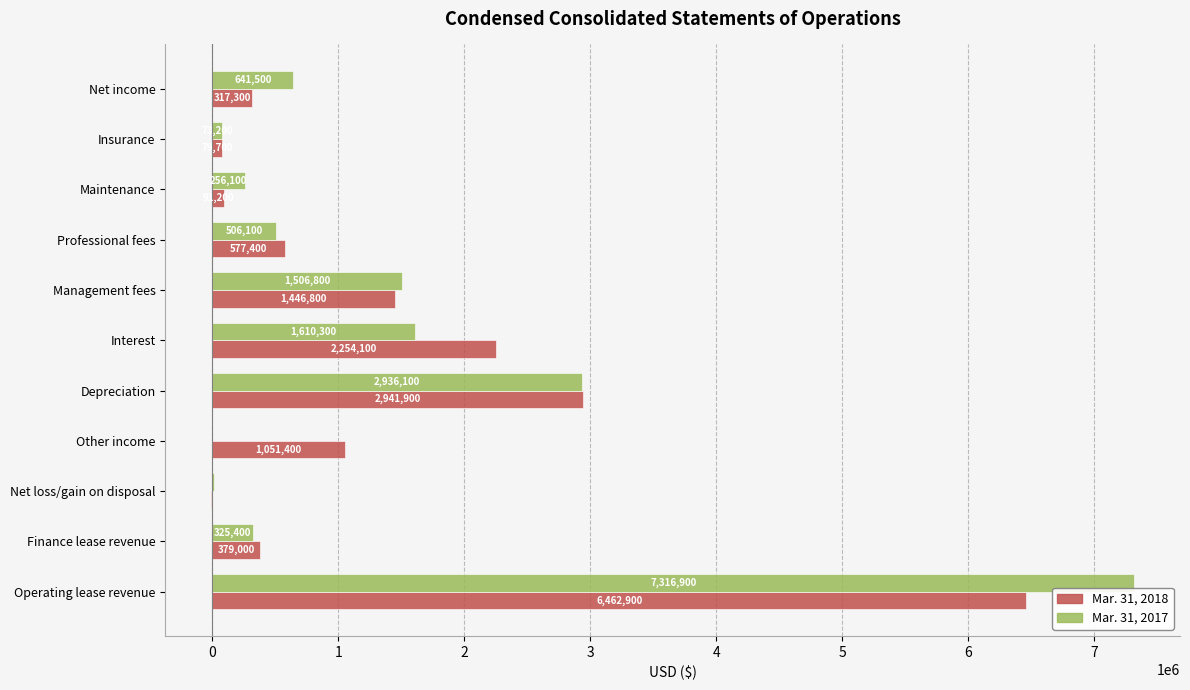

What is the maximum value for Mar. 31, 2017?

7316900